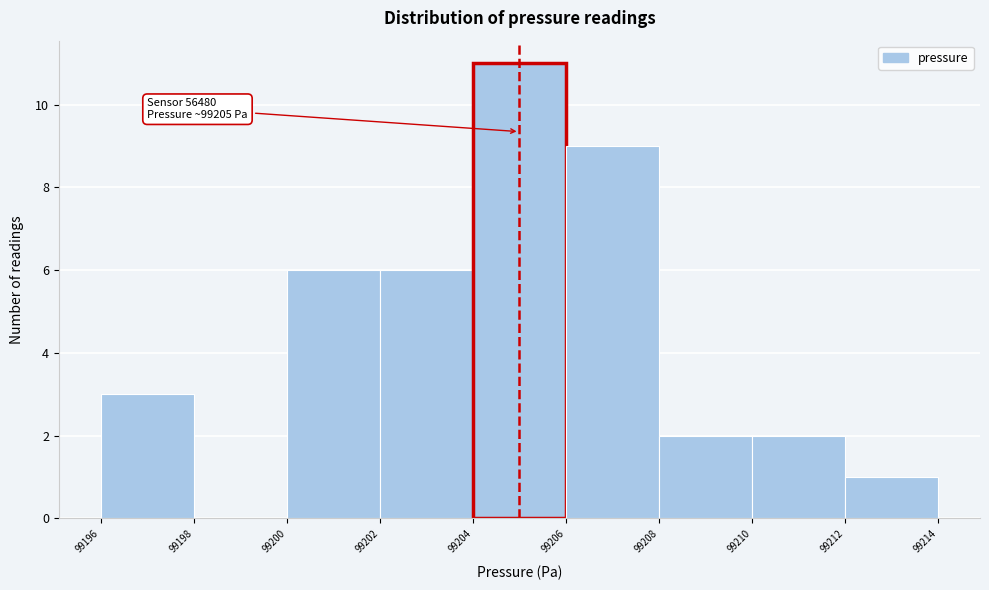

Over which range of the x-axis is the bar tallest?

99204 to 99206